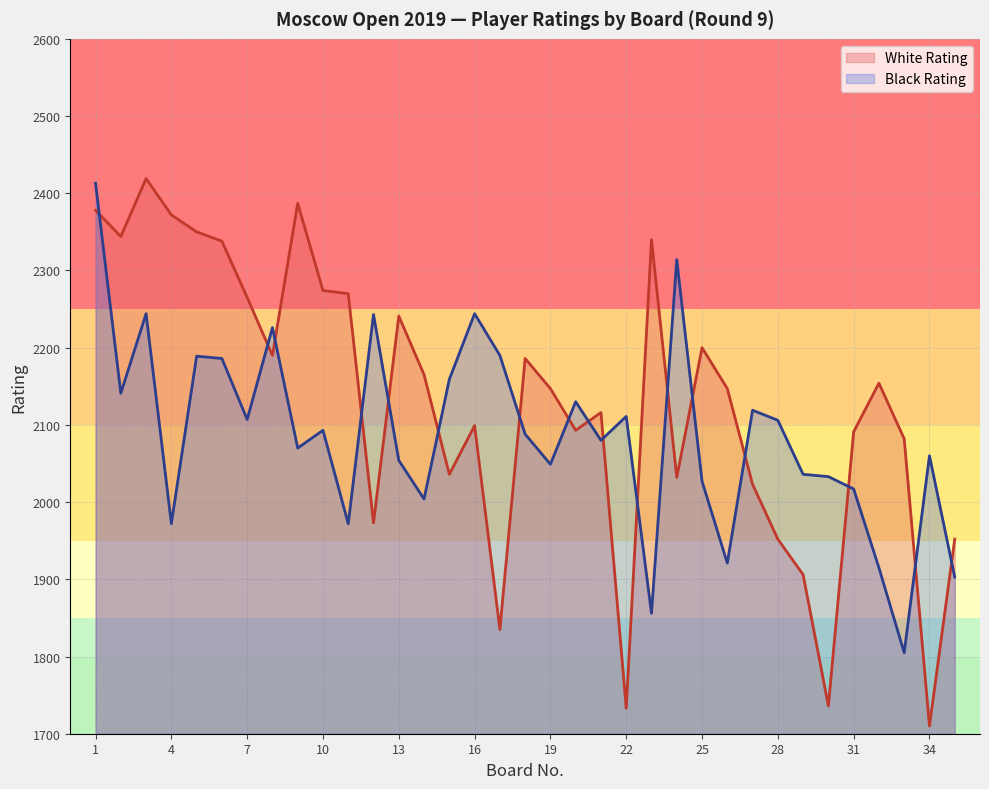

Which series ends up on top after the final intersection of Black Rating and White Rating?

White Rating